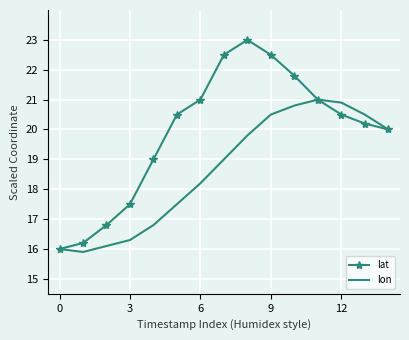

What is the smallest value displayed?

15.9